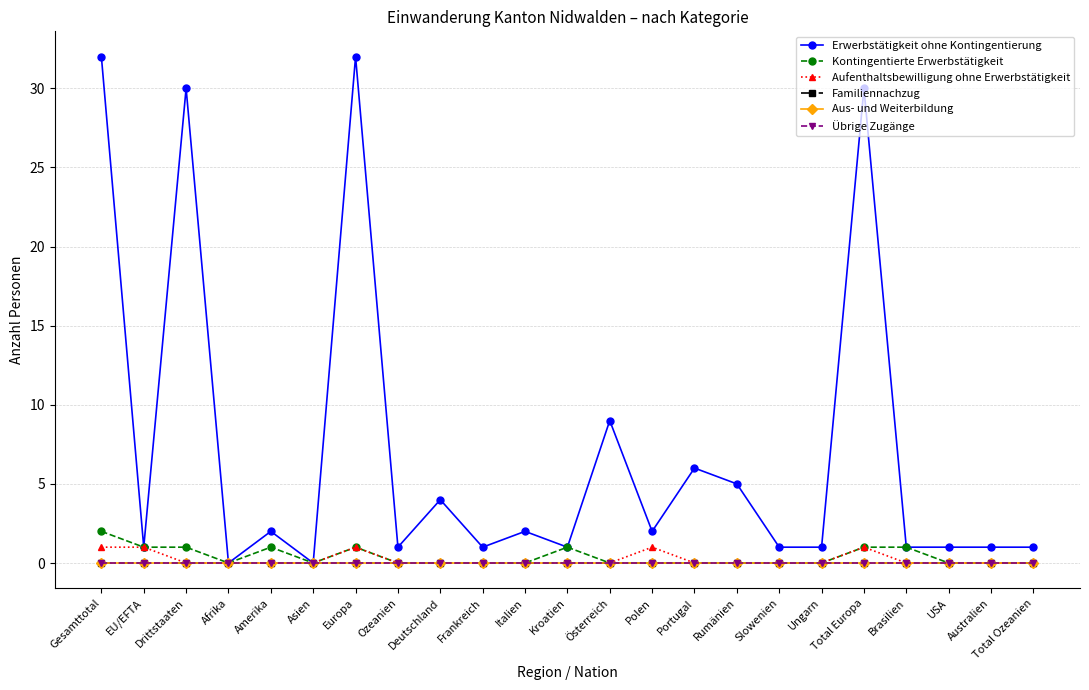

The value of Erwerbstätigkeit ohne Kontingentierung at Slowenien is 1. True or false?

True